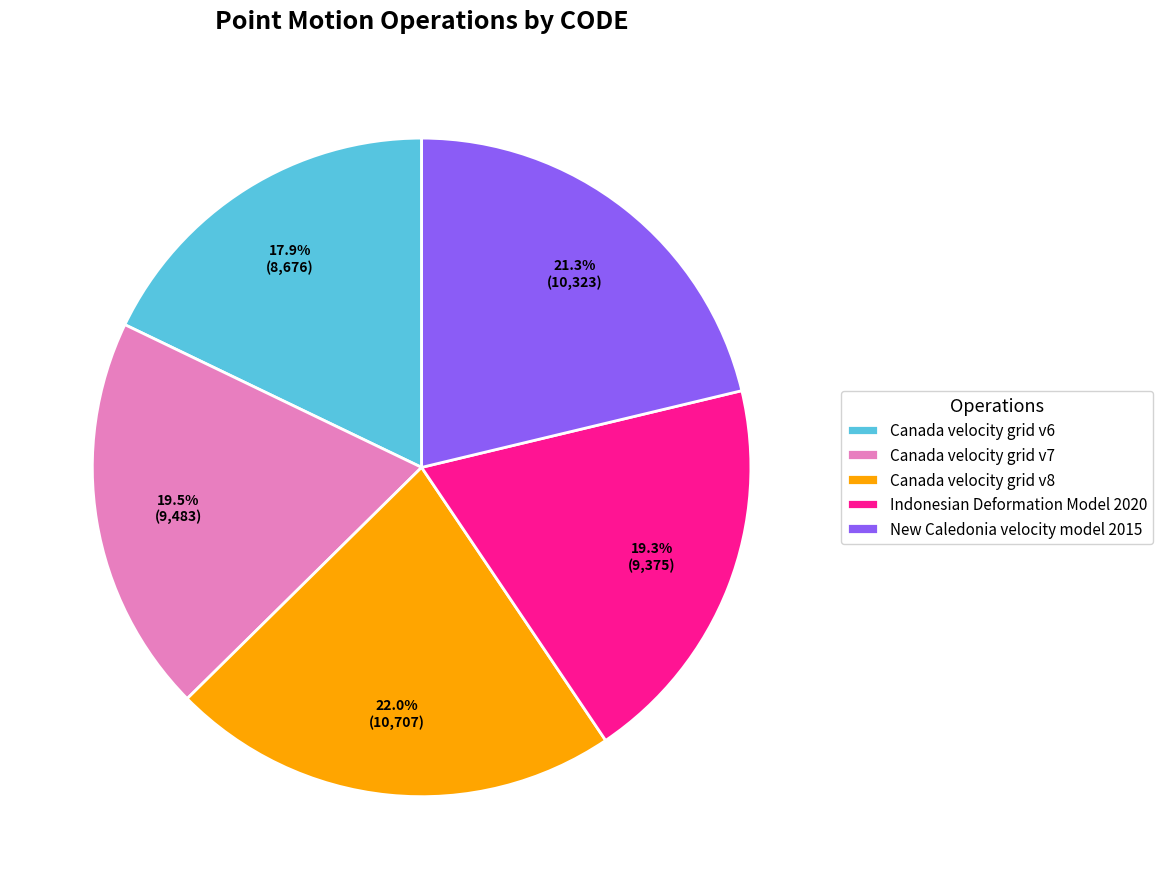

Does any single category account for the majority?

No